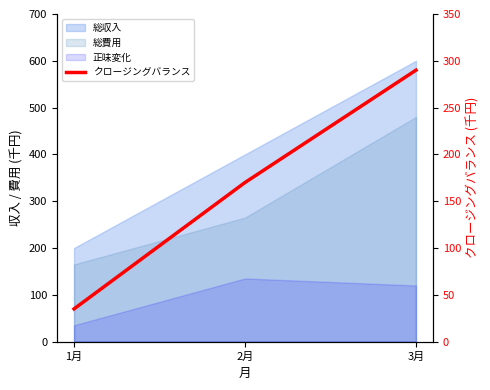

What is the value of the 1st point from the left?

35